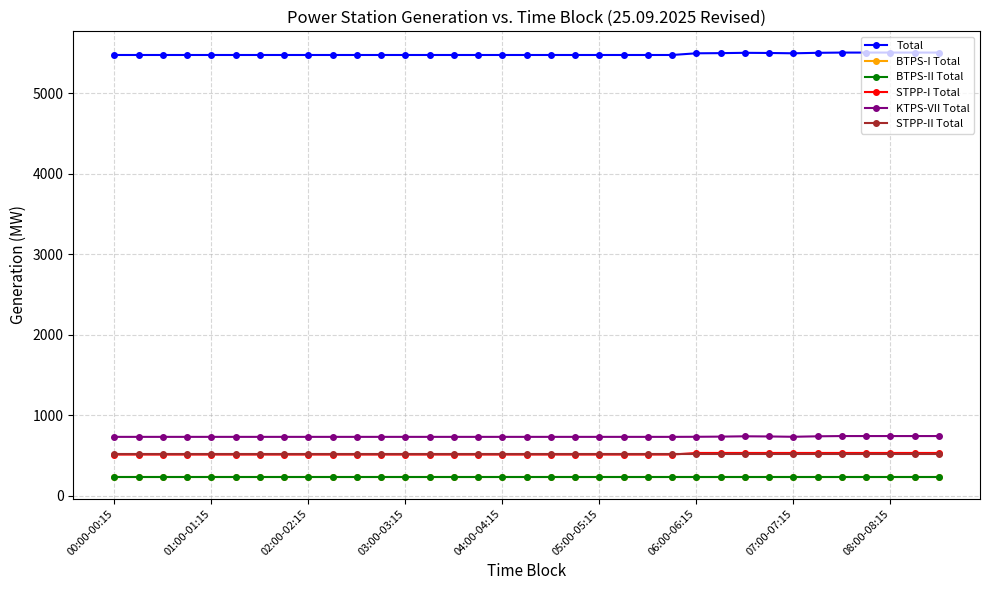

True or false: Total has more than 0 points higher than both neighbors.

True